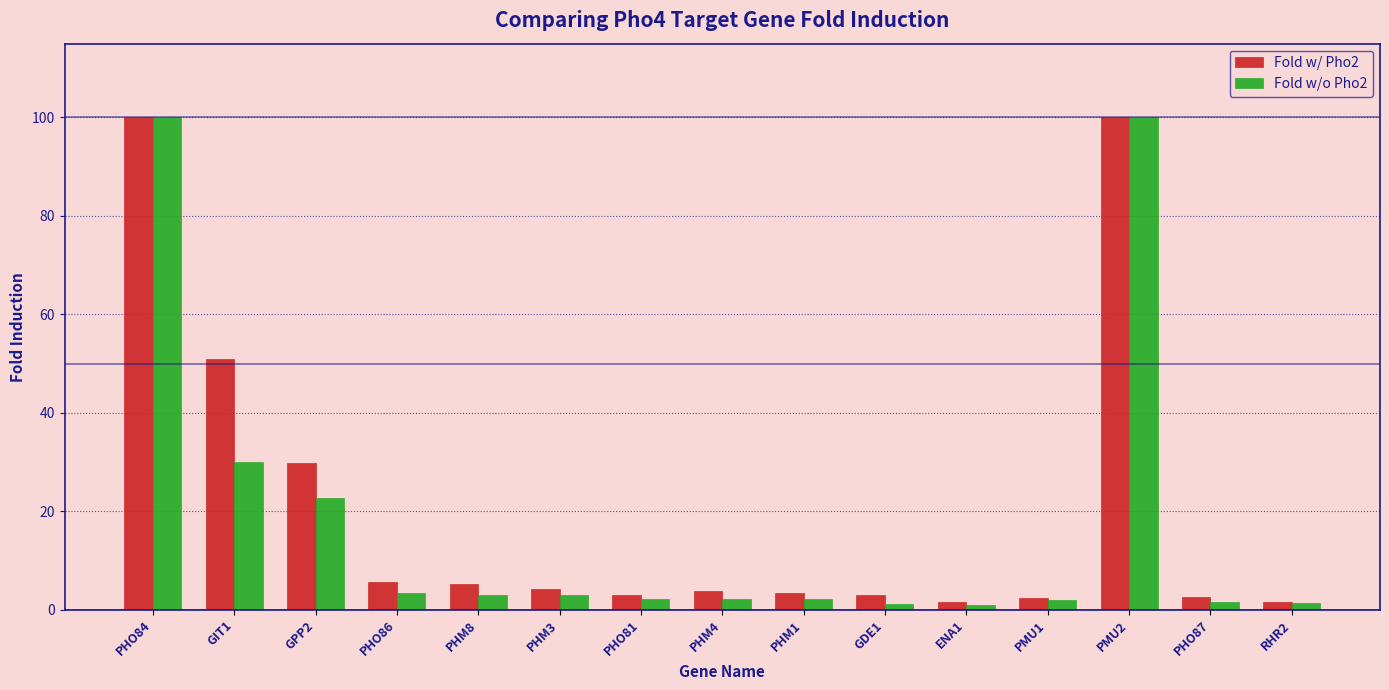

What is the spread (max minus min) of values at PHM3?

1.4